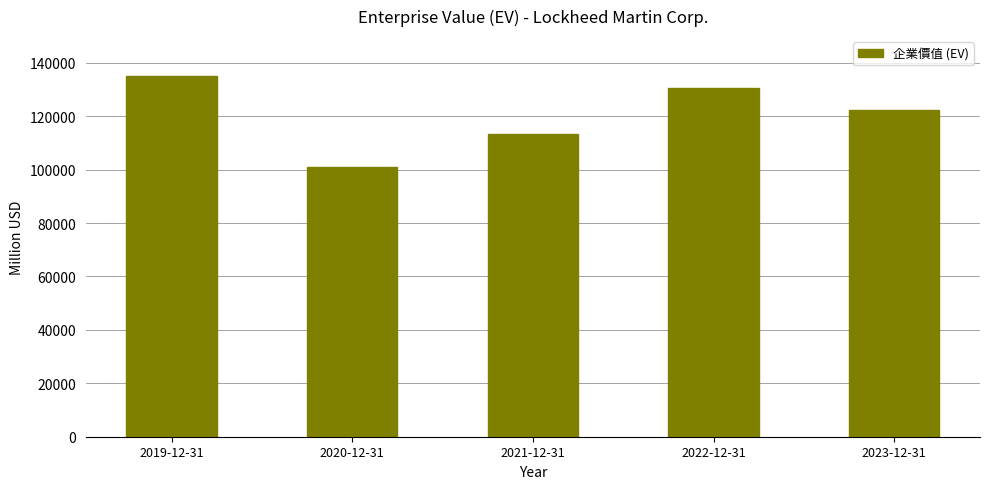

Reading right to left, what are all the values shown in this chart?

122260	130388	113509	100886	135002